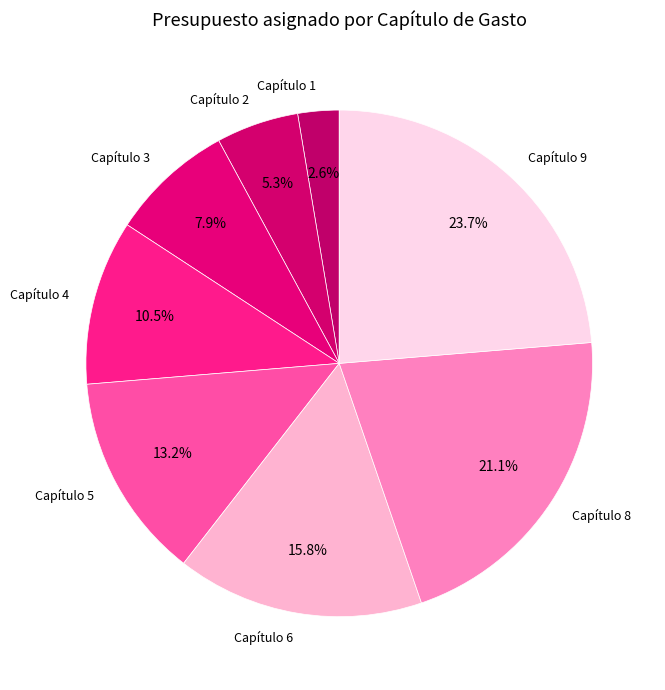

Between Capítulo 6 and Capítulo 4, which is larger?

Capítulo 6